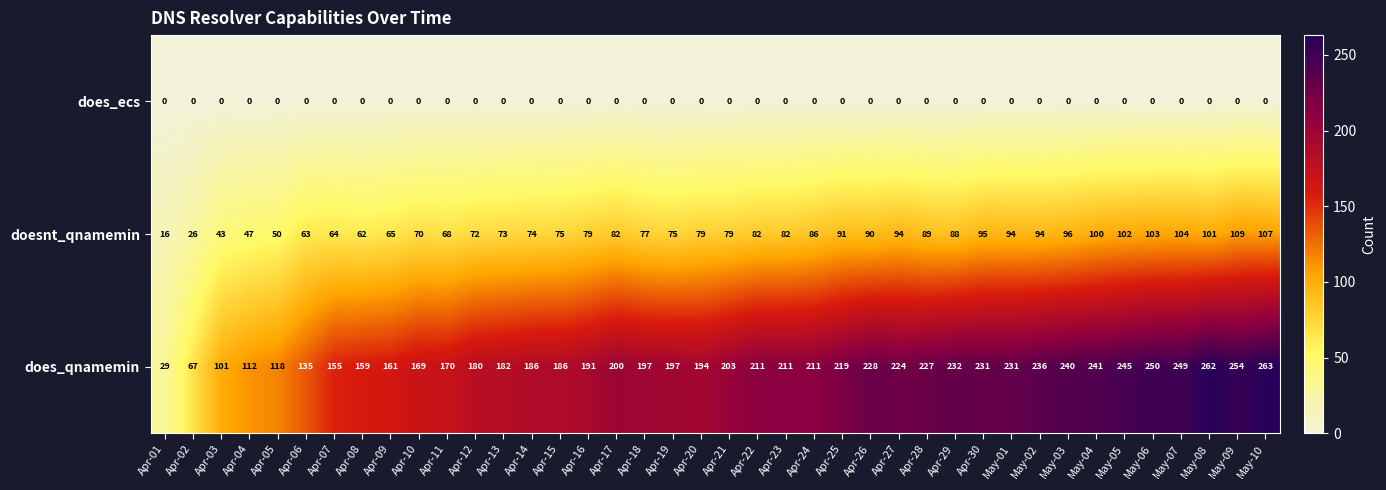

How many data points does each series have?

40